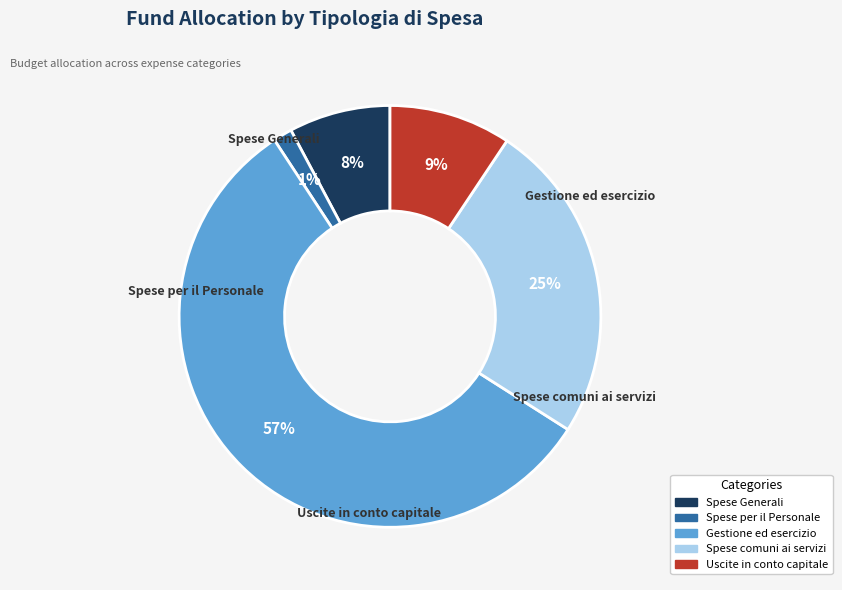

Is there a majority slice in this chart?

Yes